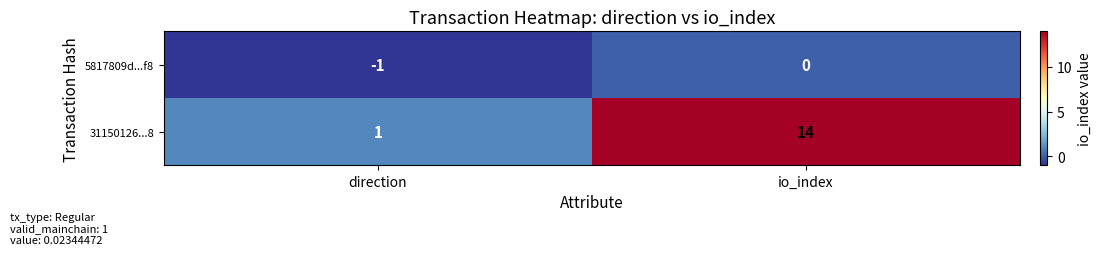

What is the approximate value of 31150126...8 at io_index, to the nearest 5?

15